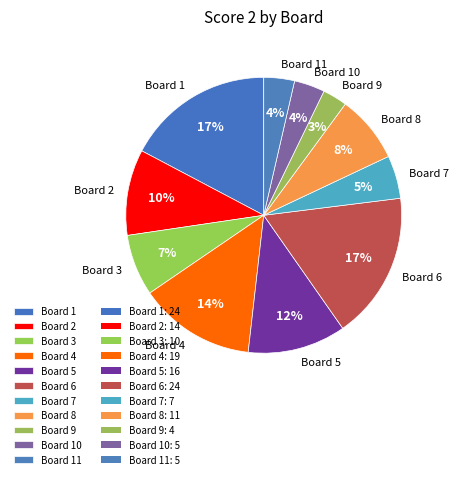

What is the smallest slice in the pie chart?

Board 9